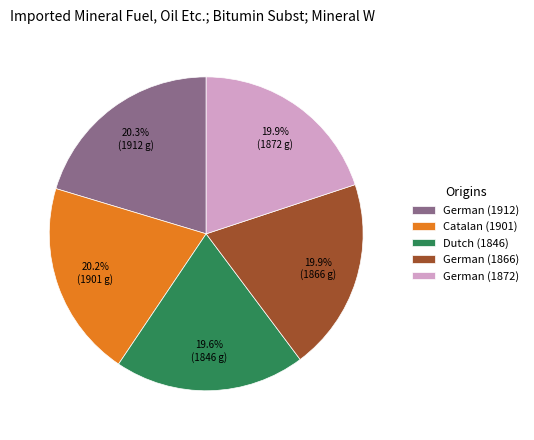

Approximately how many times larger is the value at Catalan (1901) compared to German (1872)?

1.0